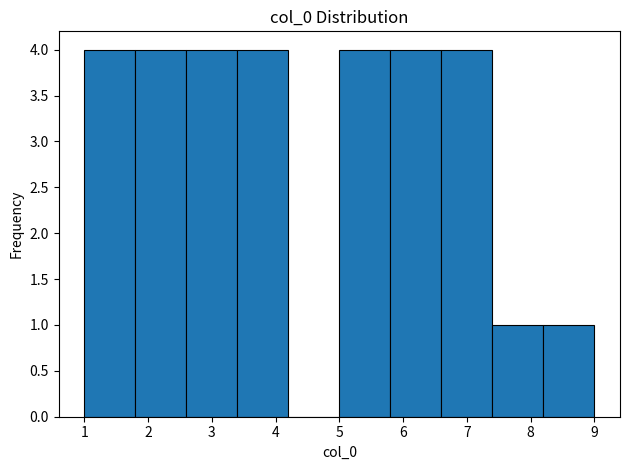

Reading left to right, list every bar in this chart as the range it spans on the x-axis followed by its height. The values are not printed on the chart, so give them approximately, as read against the axis.

1.0 to 1.8: 4
1.8 to 2.6: 4
2.6 to 3.4: 4
3.4 to 4.2: 4
4.2 to 5.0: 0
5.0 to 5.8: 4
5.8 to 6.6: 4
6.6 to 7.4: 4
7.4 to 8.2: 1
8.2 to 9.0: 1